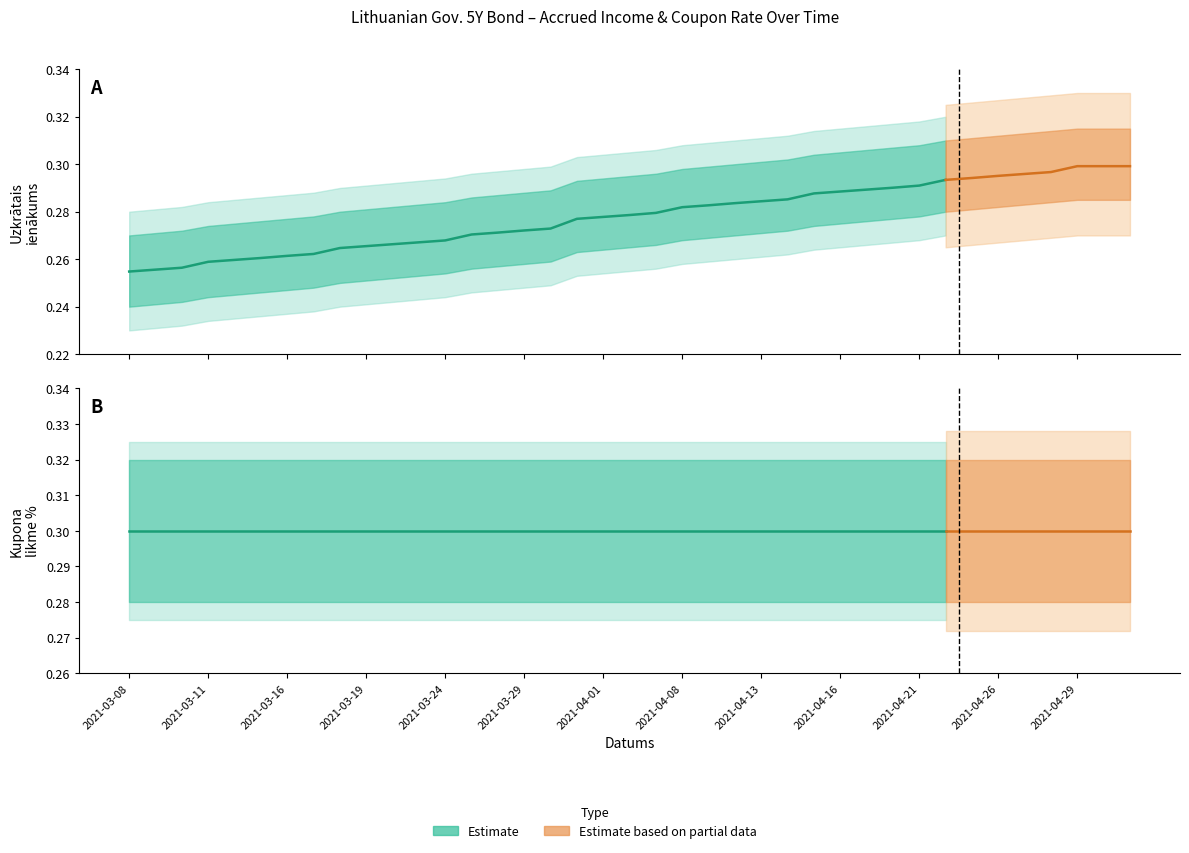

True or false: Kupona likme % and Uzkrātais ienākums intersect in this chart.

False